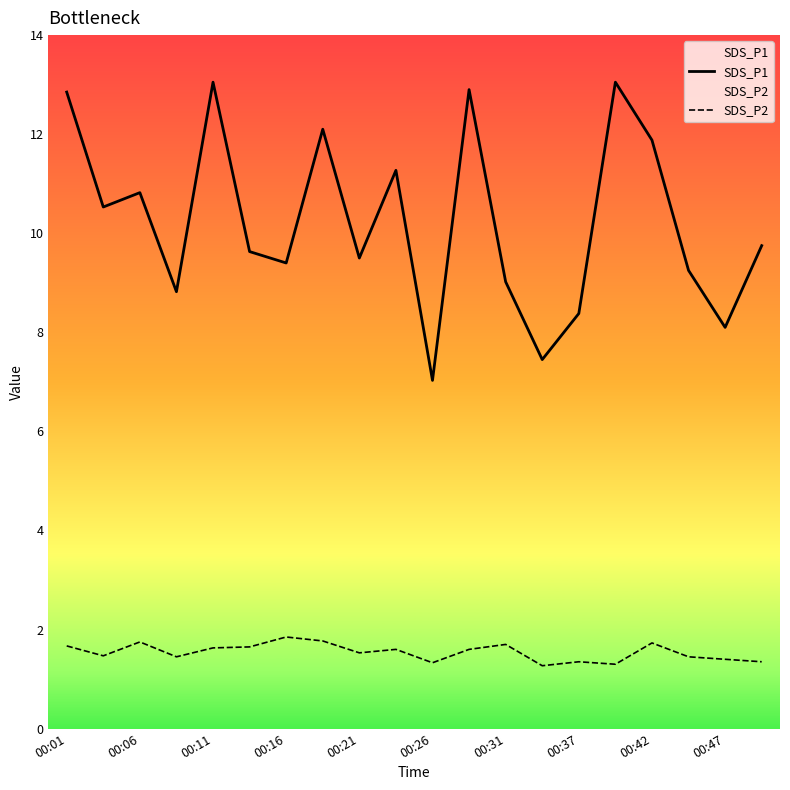

Read the SDS_P1 value at 13.

7.5